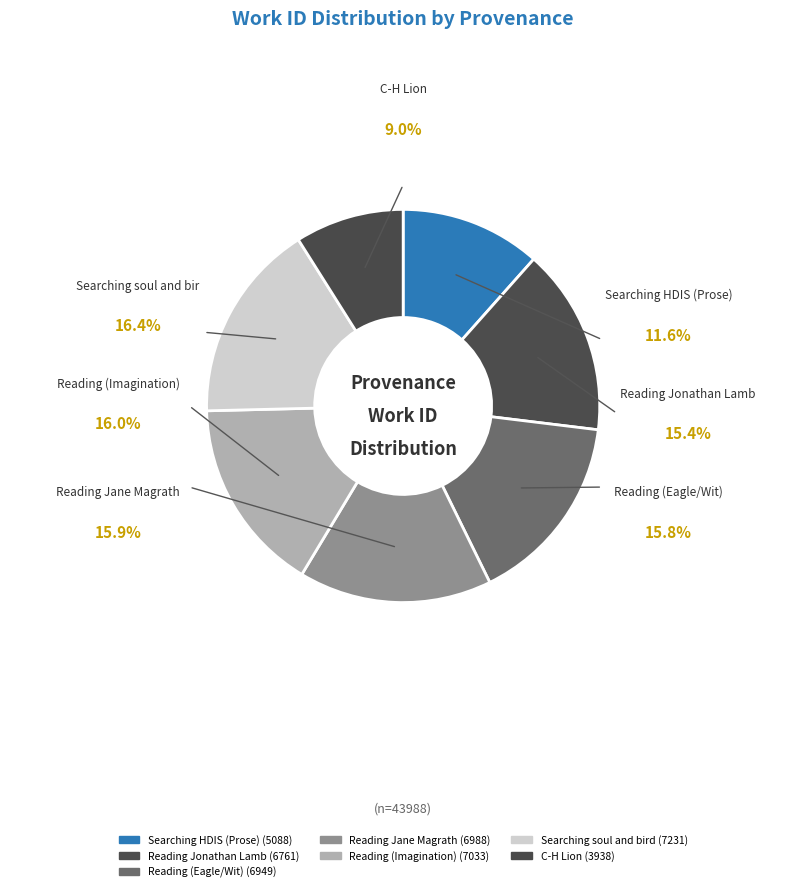

What portion of the pie excludes Searching soul and bird?

83.6%